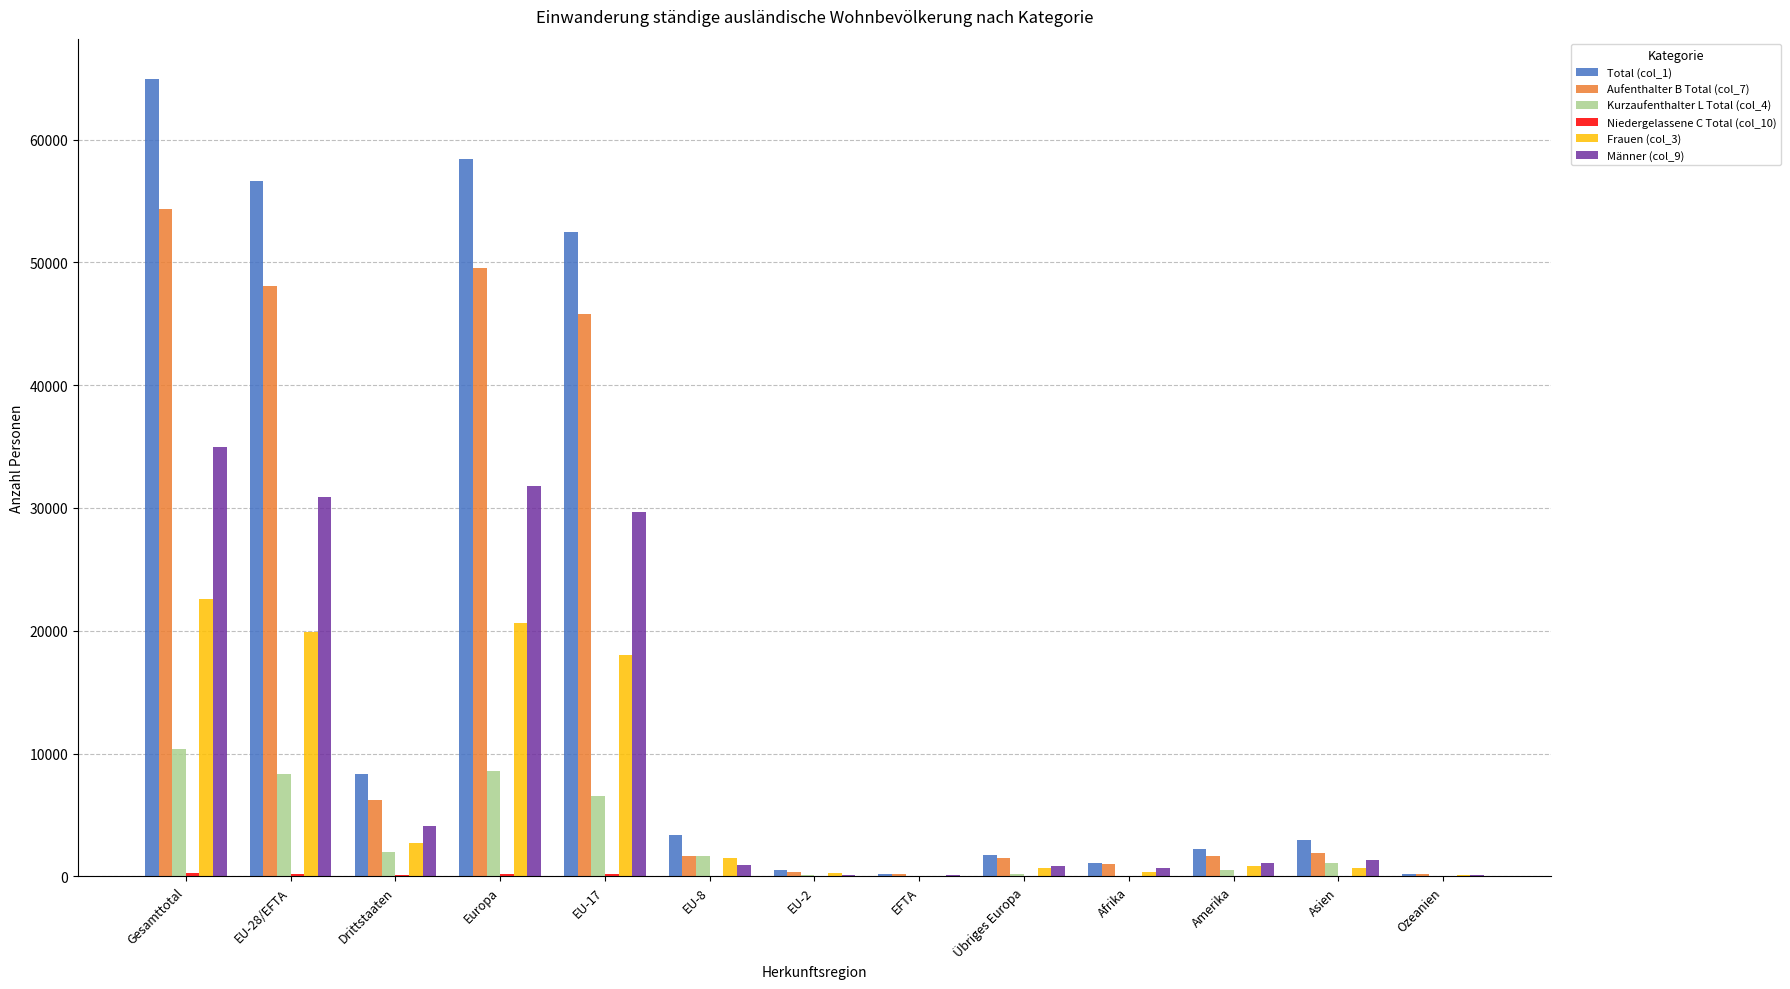

Which series has the largest total across all categories?

Total (col_1)